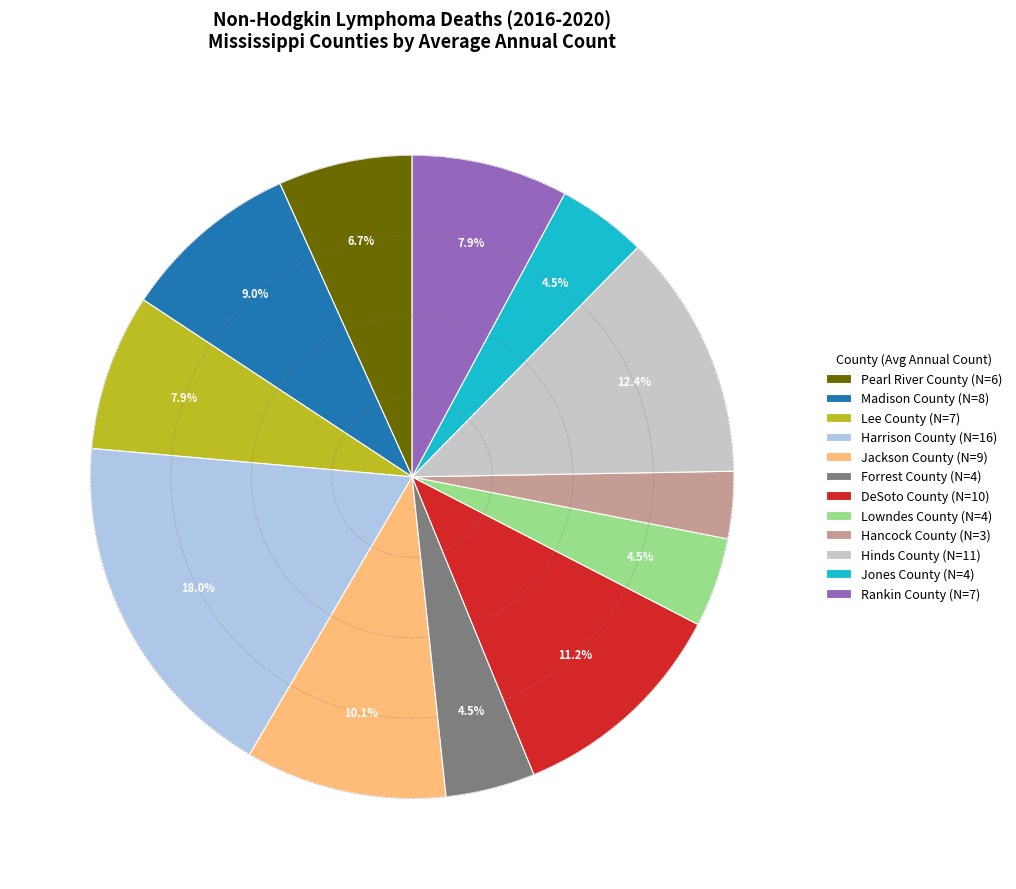

Is it true that Harrison County is 29% of the pie?

False